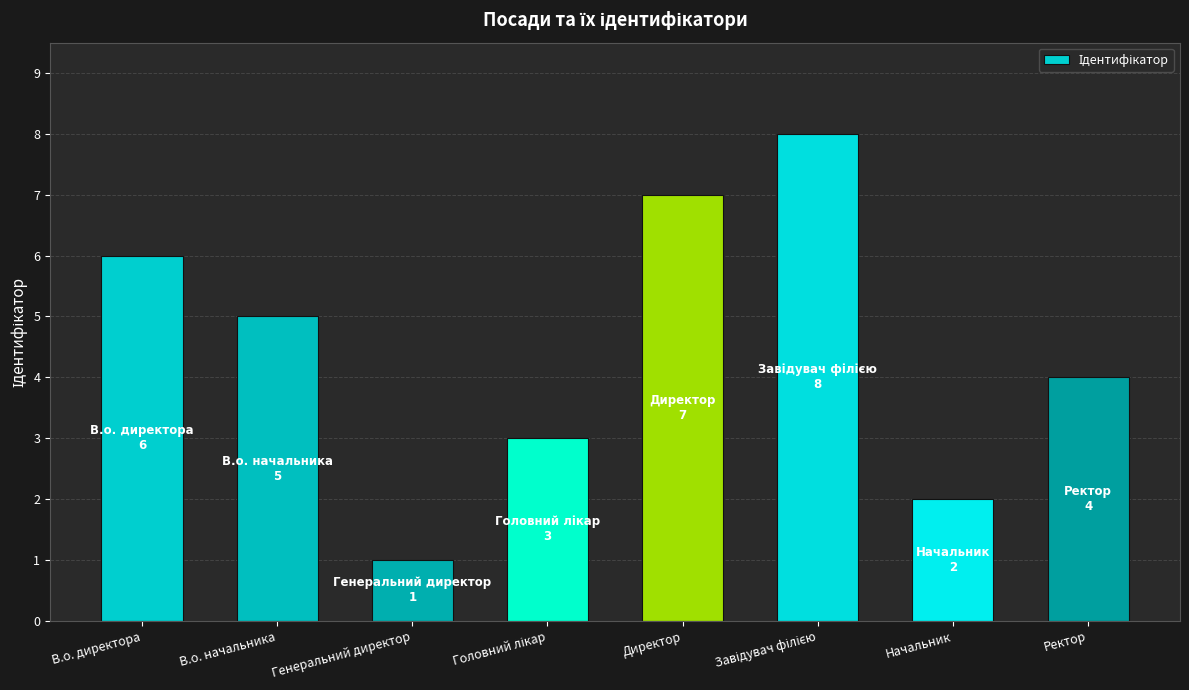

What is the ratio of the value at Генеральний директор to the value at В.о. начальника?

0.2